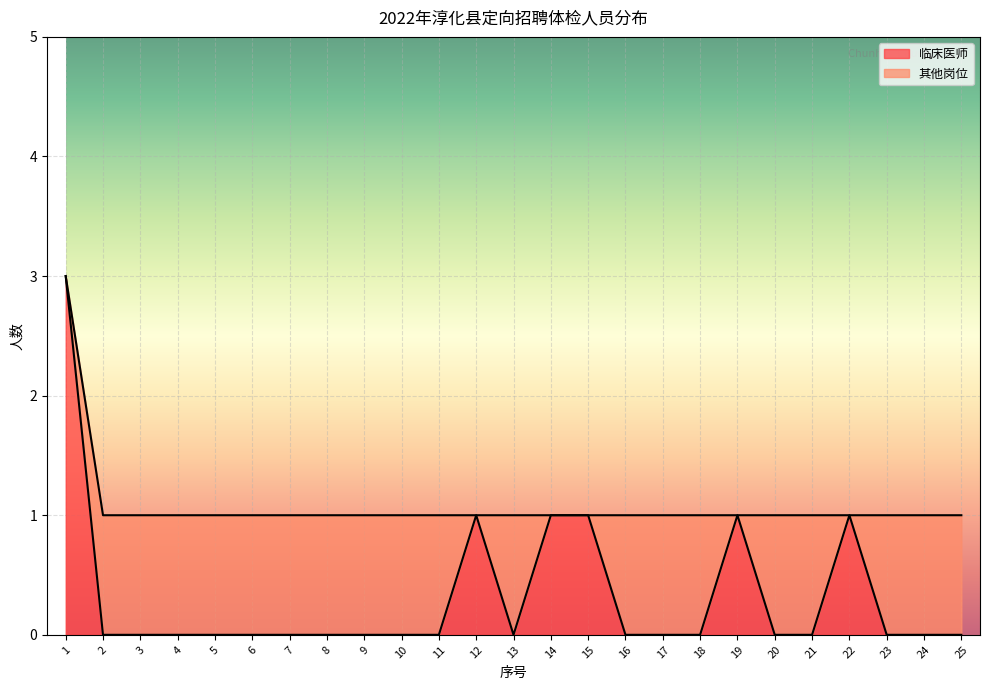

The value at 5 is 1. True or false?

False